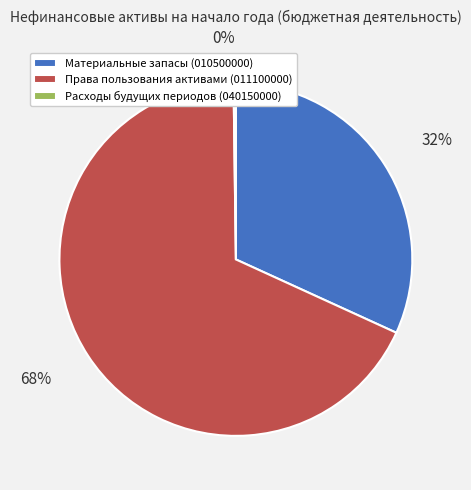

Which category accounts for the majority?

Права пользования активами (011100000)